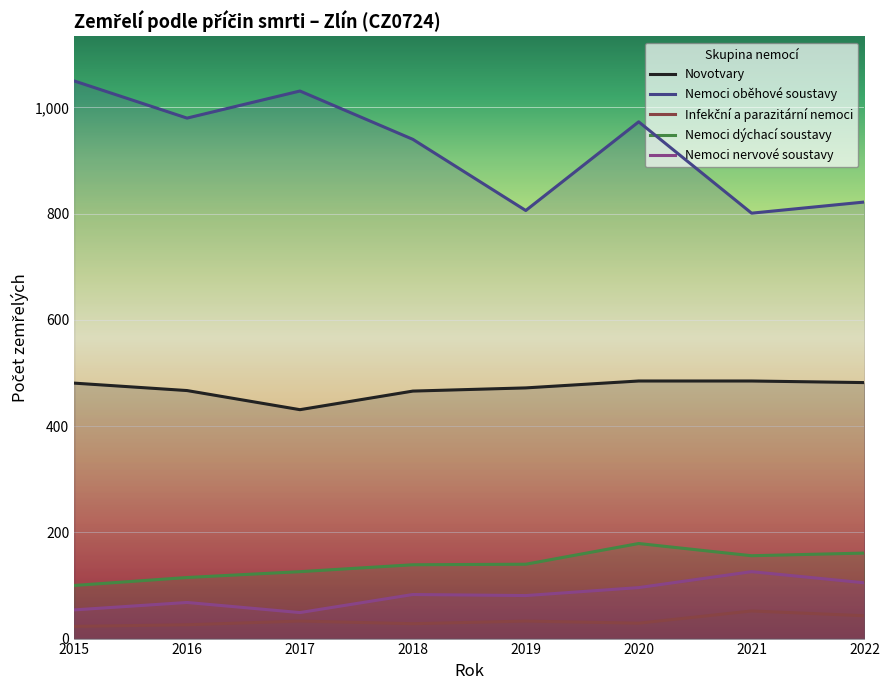

How many data points in Nemoci oběhové soustavy are above 973?

3